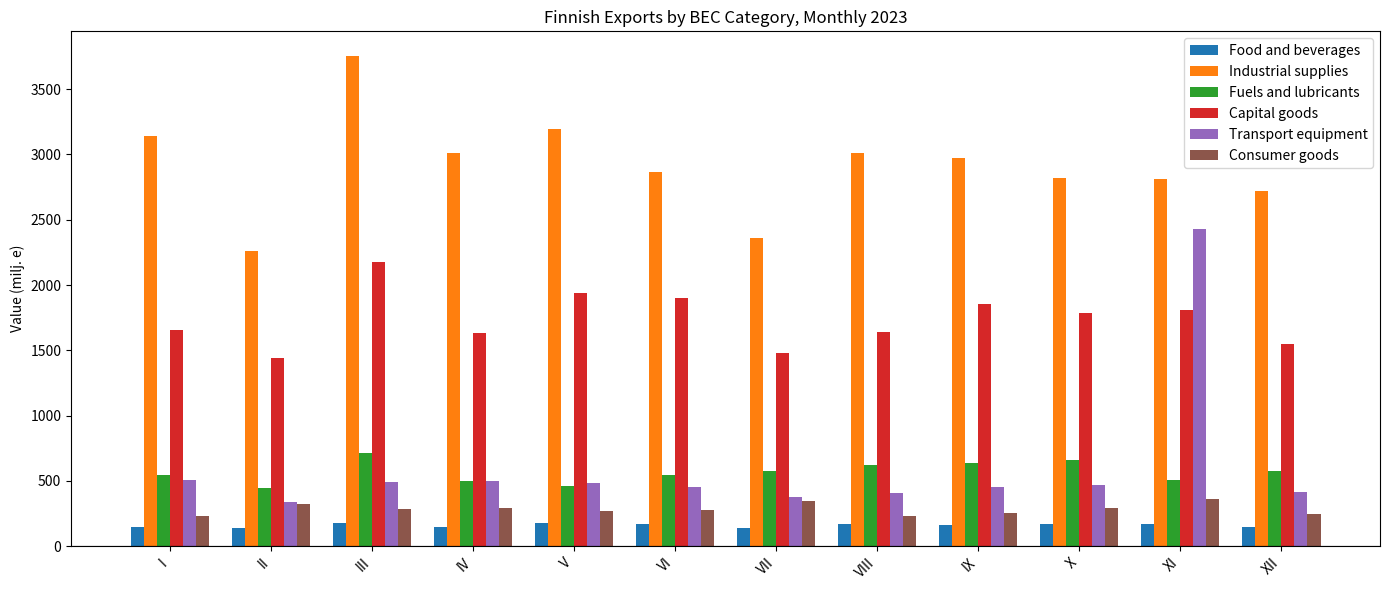

Which label corresponds to the largest value in the chart?

III